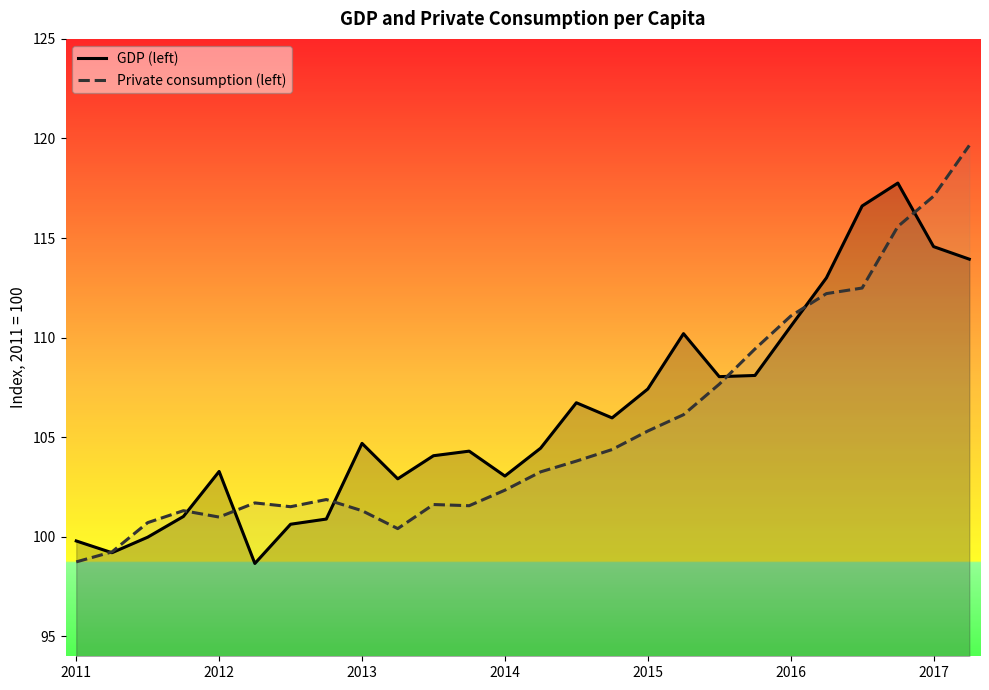

What is the lowest value of the Private consumption (left) series?

98.7